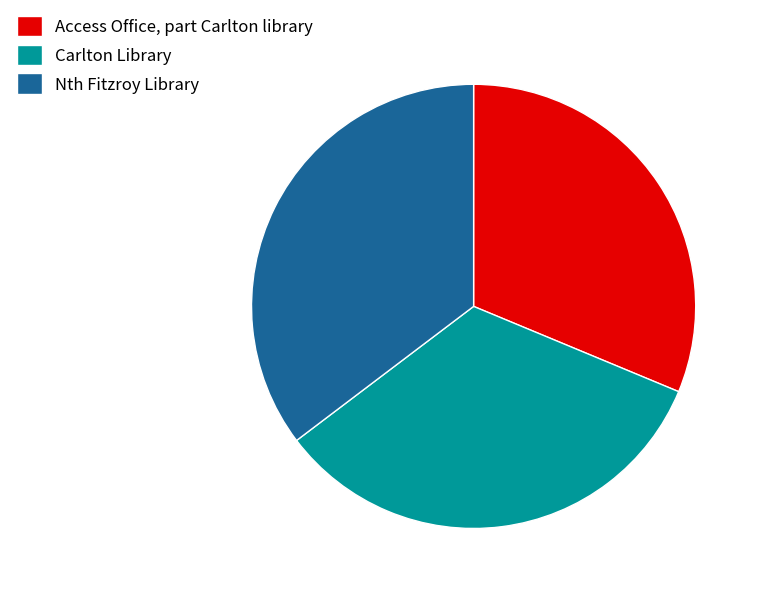

Is the sum of Access Office, part Carlton library and Carlton Library greater than half?

Yes